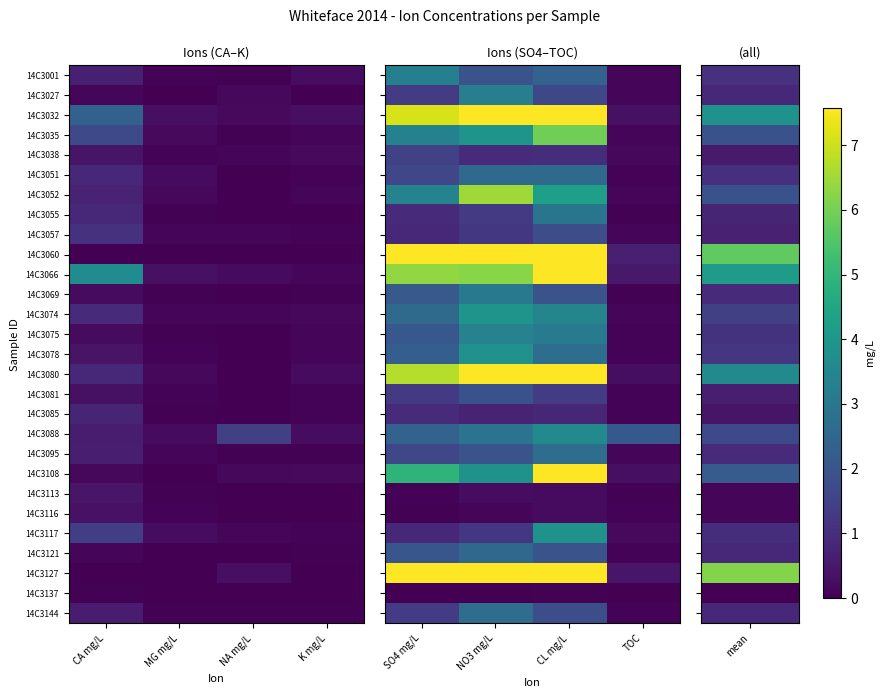

At how many categories does at least one series exceed 15?

2